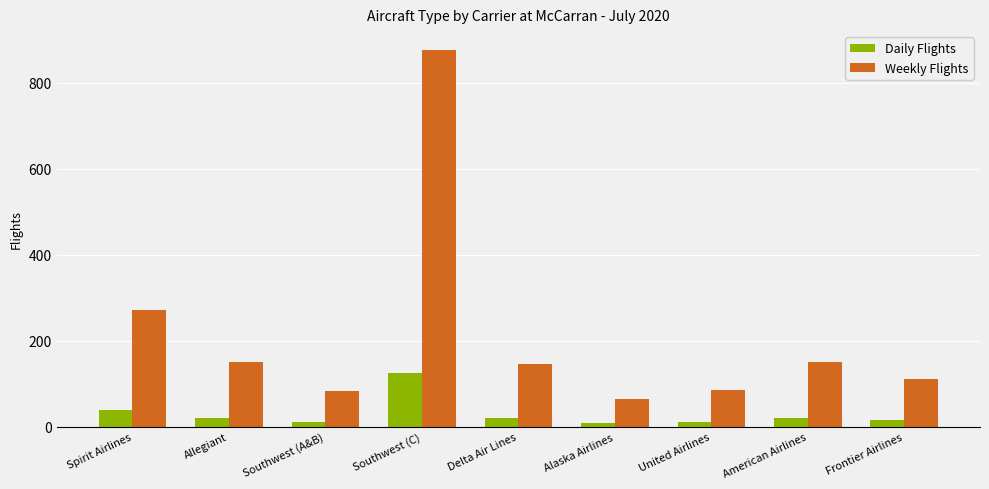

At which label does Weekly Flights first exceed 145?

Spirit Airlines